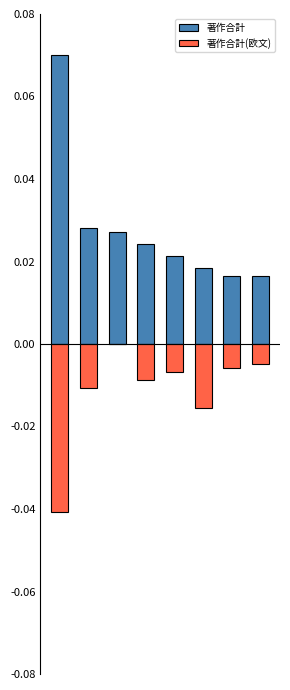

Which series changed the most between 2 and 6?

著作合計